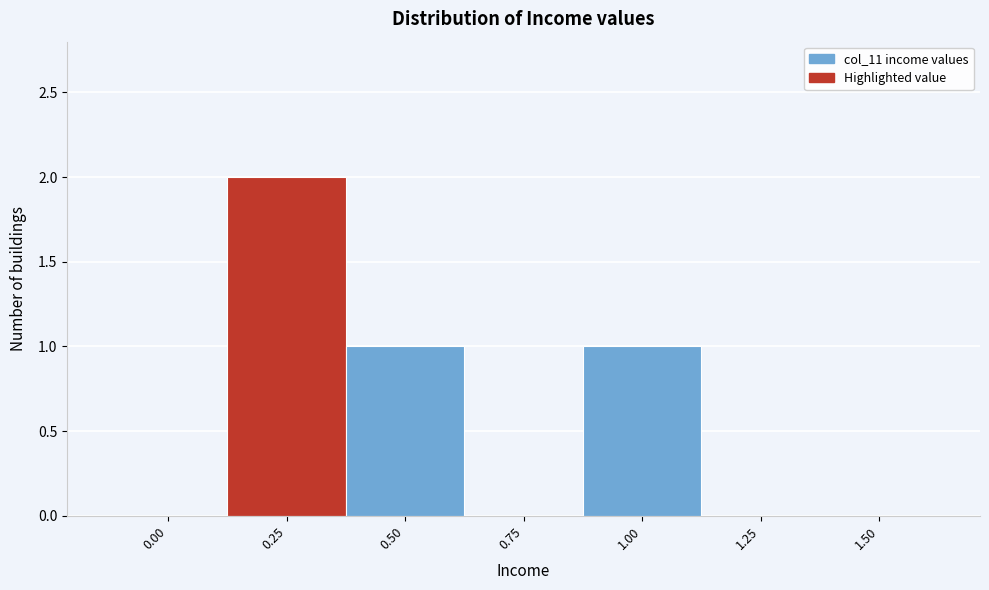

Reading left to right, transcribe this chart: for each bar, give the range it covers on the x-axis and its height. Neither the bar edges nor the heights are printed on the chart, so give them approximately, as read against the axes.

-0.125 to 0.125: 0
0.125 to 0.375: 2
0.375 to 0.625: 1
0.625 to 0.875: 0
0.875 to 1.125: 1
1.125 to 1.375: 0
1.375 to 1.625: 0